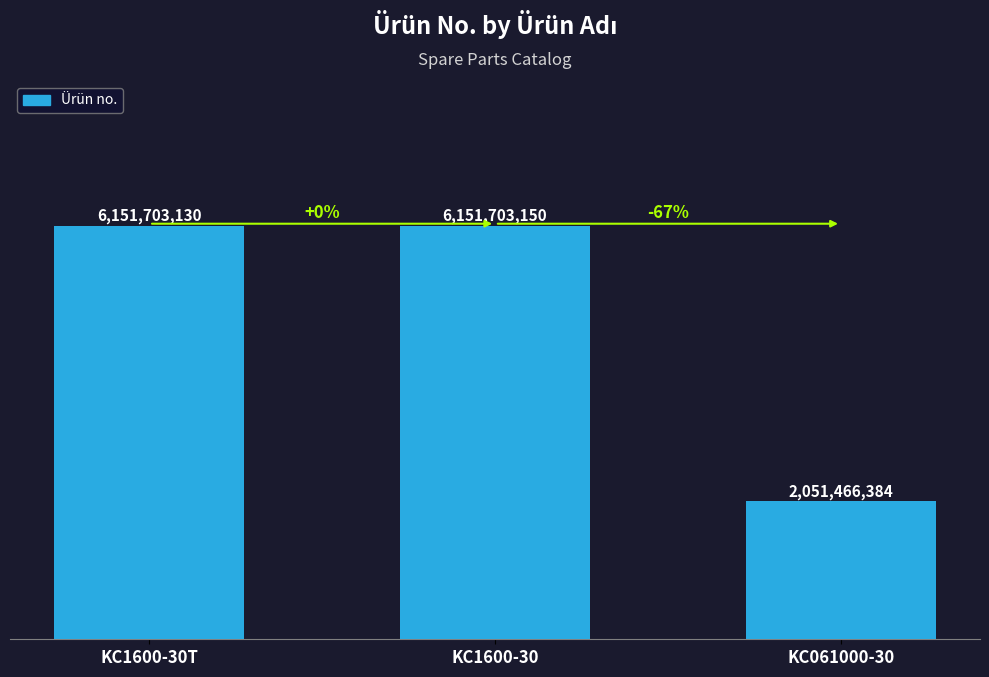

List the labels in order of value, largest first.

KC1600-30, KC1600-30T, KC061000-30